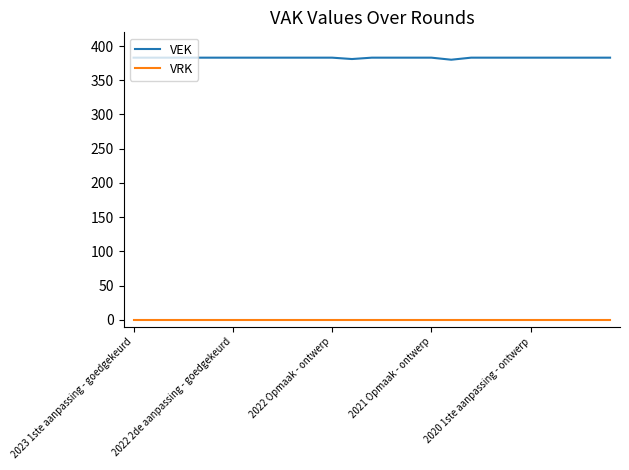

True or false: VEK and VRK cross at least once.

False